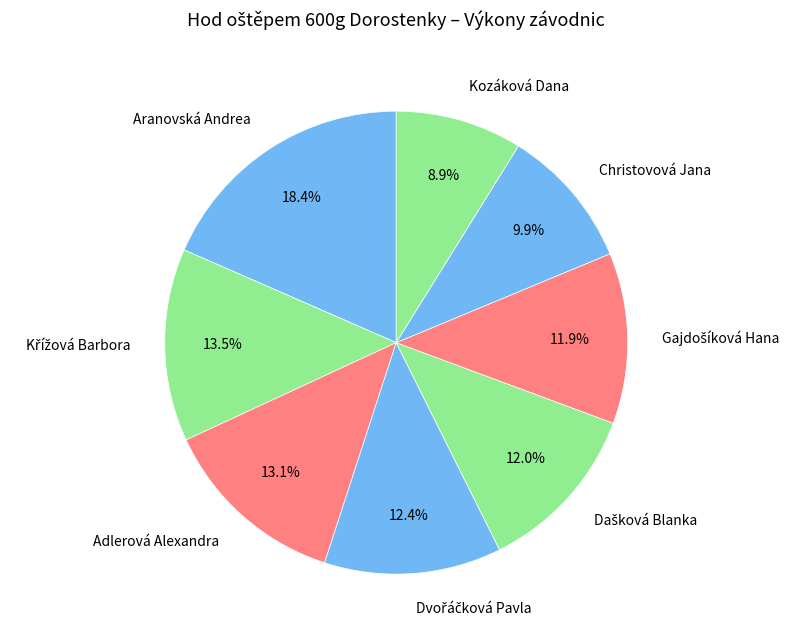

Is there any slice that represents more than half of the pie?

No